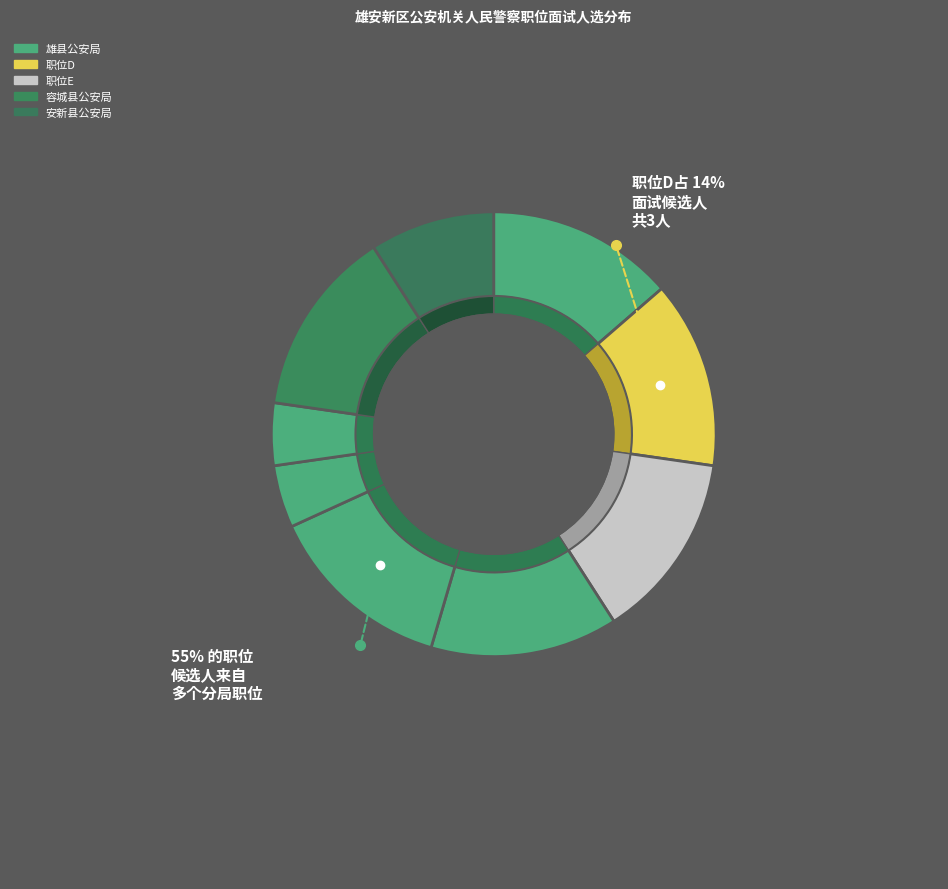

To the nearest percent, what portion does 安新县-职位B represent?

9%